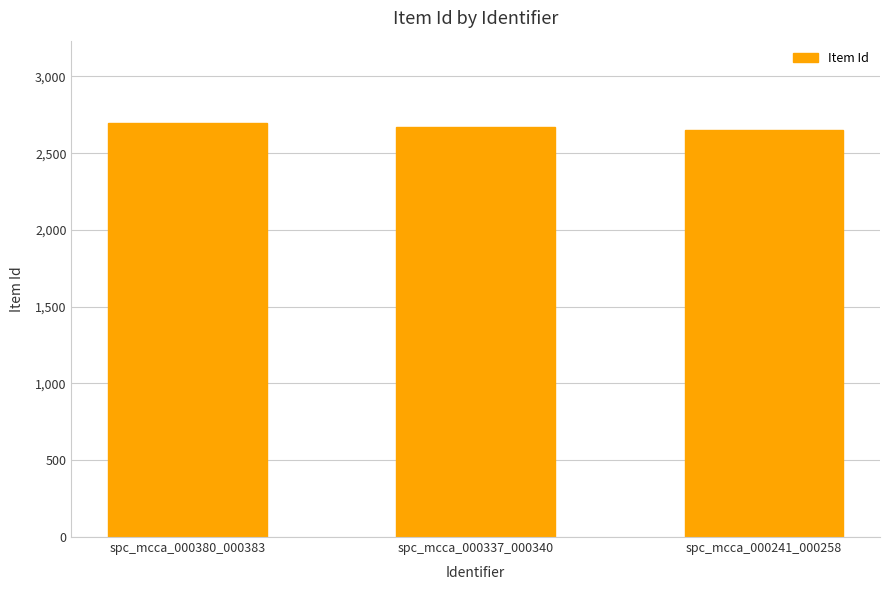

What is the change in value from spc_mcca_000380_000383 to spc_mcca_000337_000340?

-23